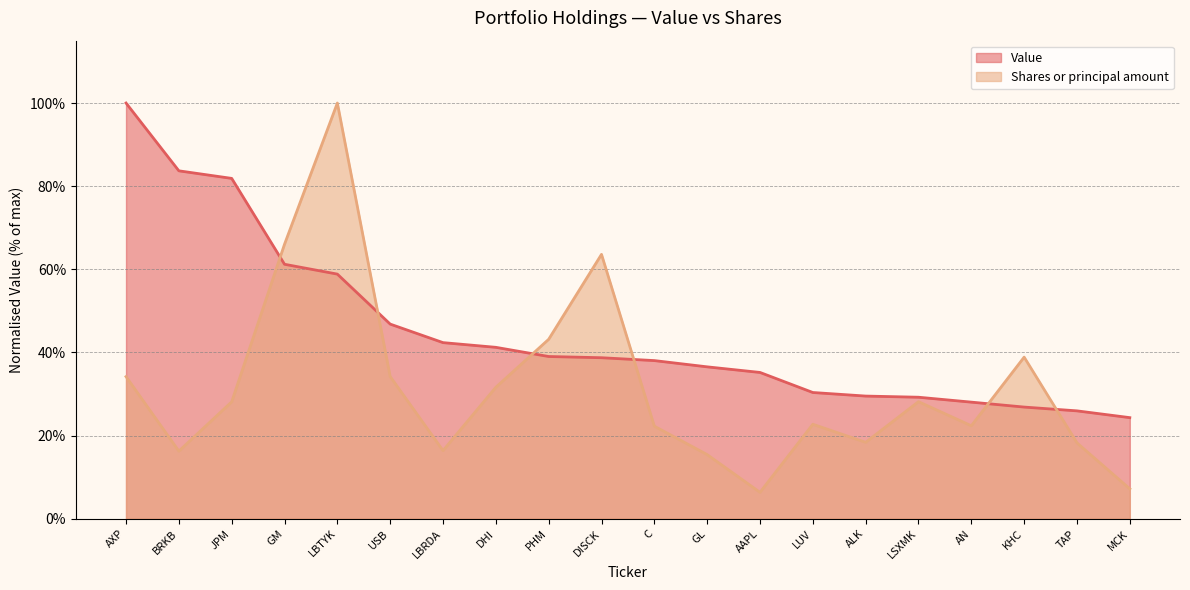

What is the difference between the second highest and second lowest values in the Shares or principal amount series?

0.6